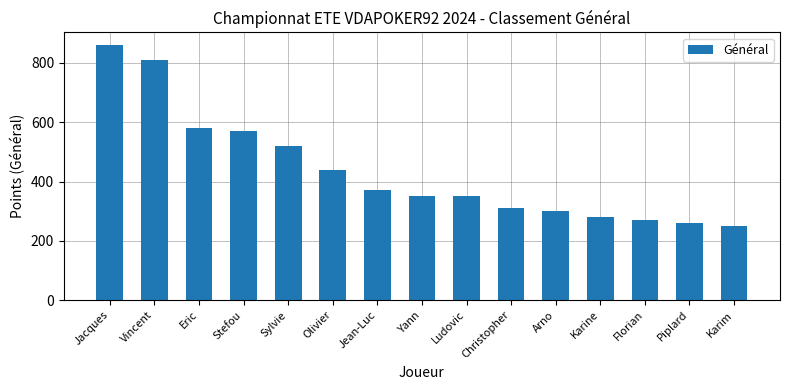

True or false: the data shows 350 at Ludovic.

True